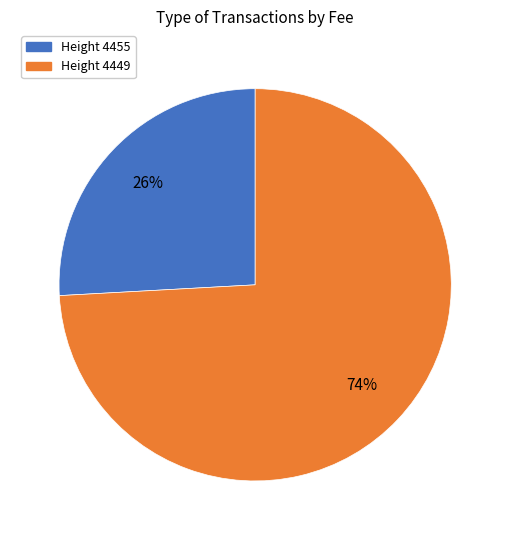

To the nearest percent, what is the average slice percentage?

50%